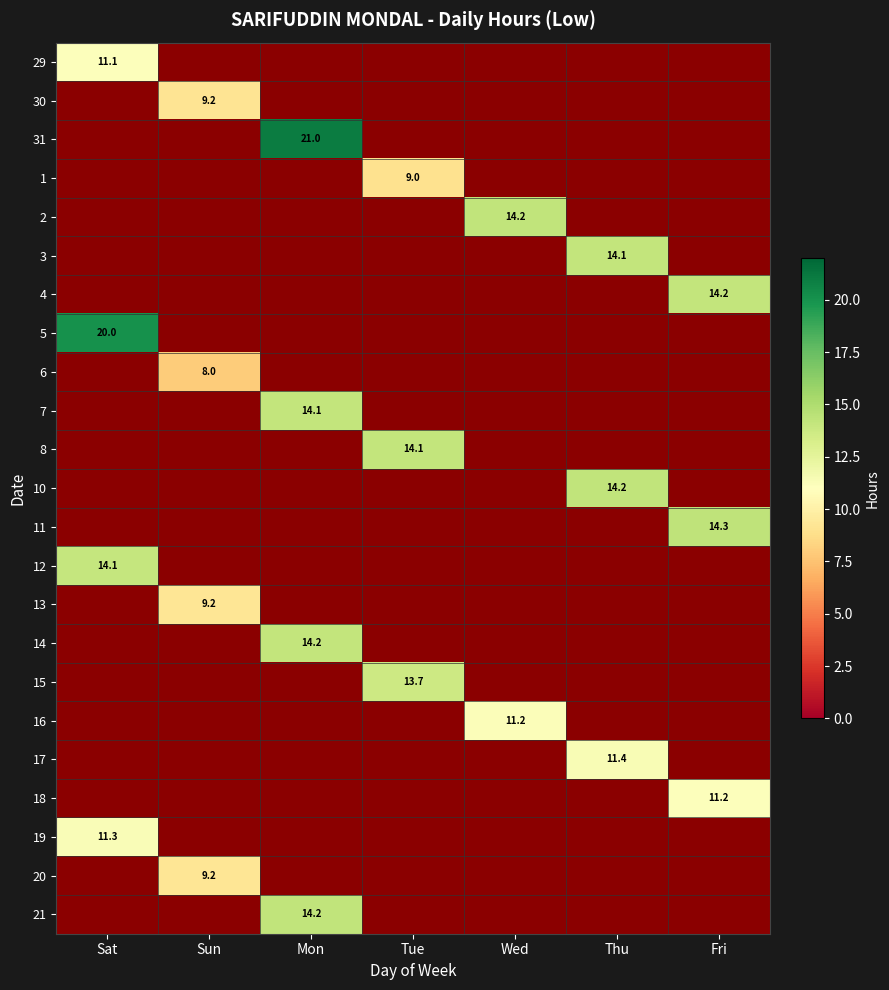

True or false: 16 has a value of 11.2 at Wed.

True